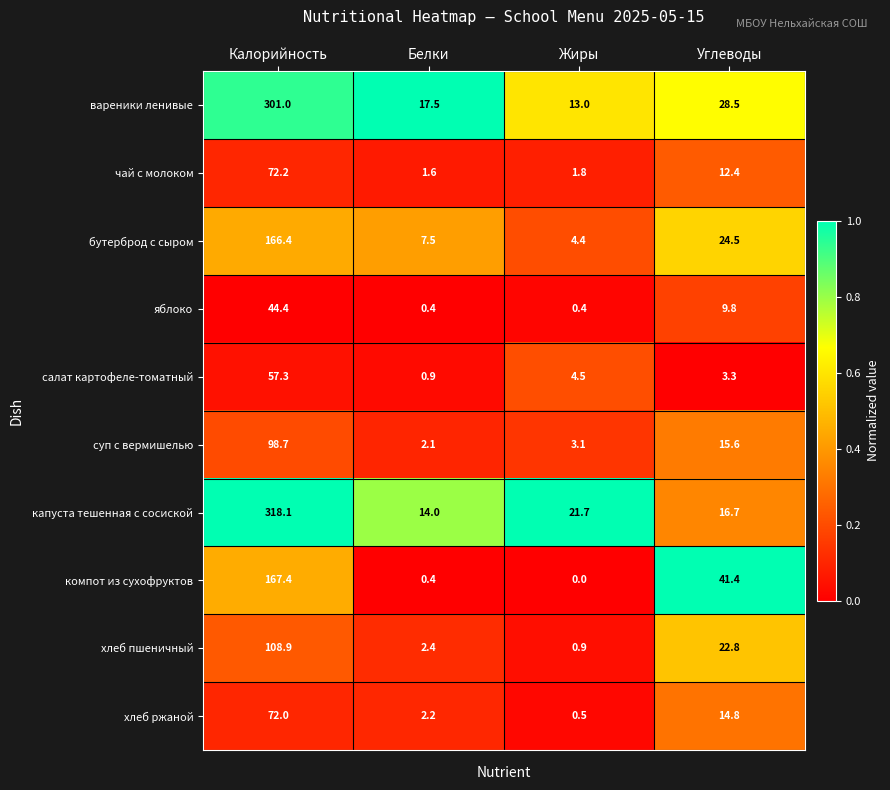

At which category is the sum across all series the highest?

Калорийность